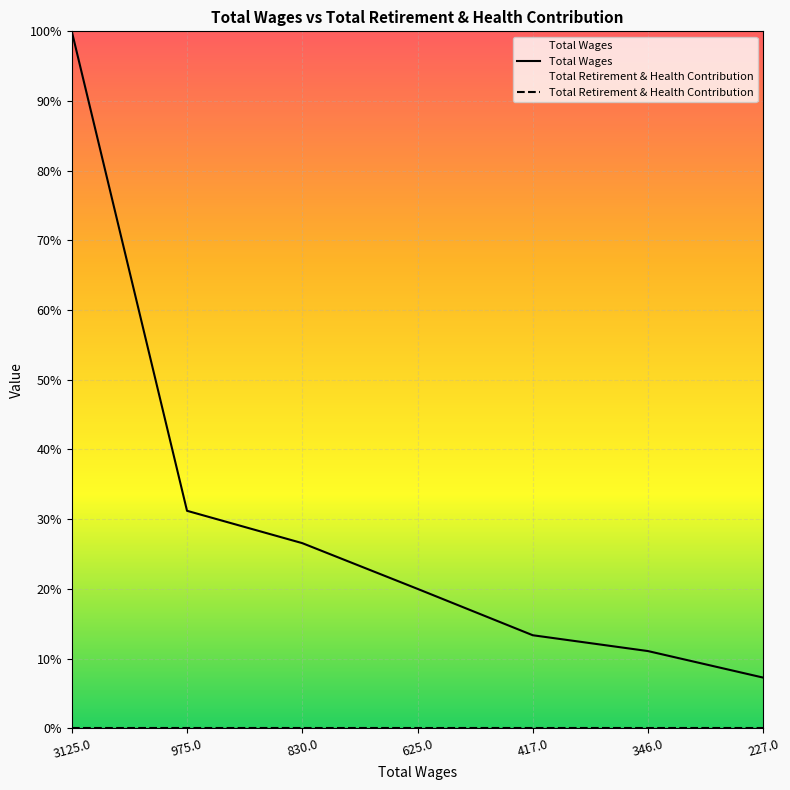

What is the label of the 5th point from the right?

830.0